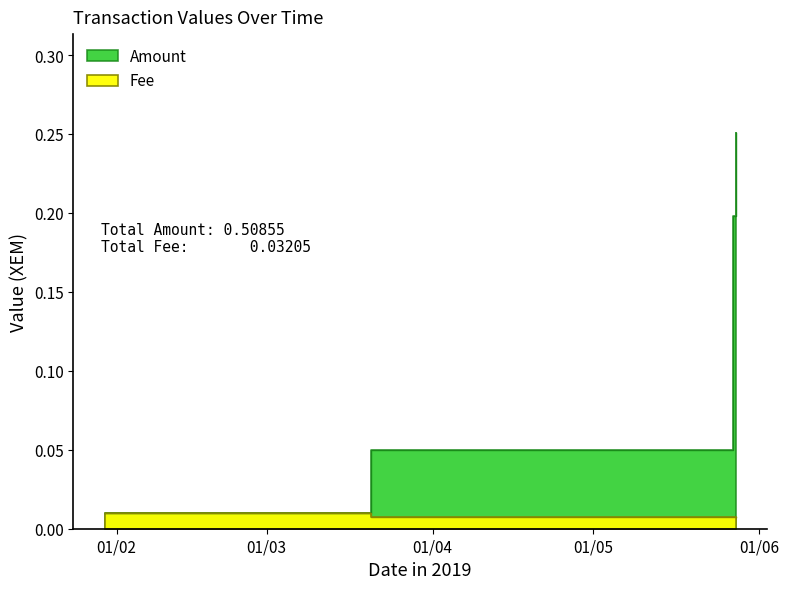

The value of Fee at 2019-05-27 14:45 is 0.0. True or false?

False